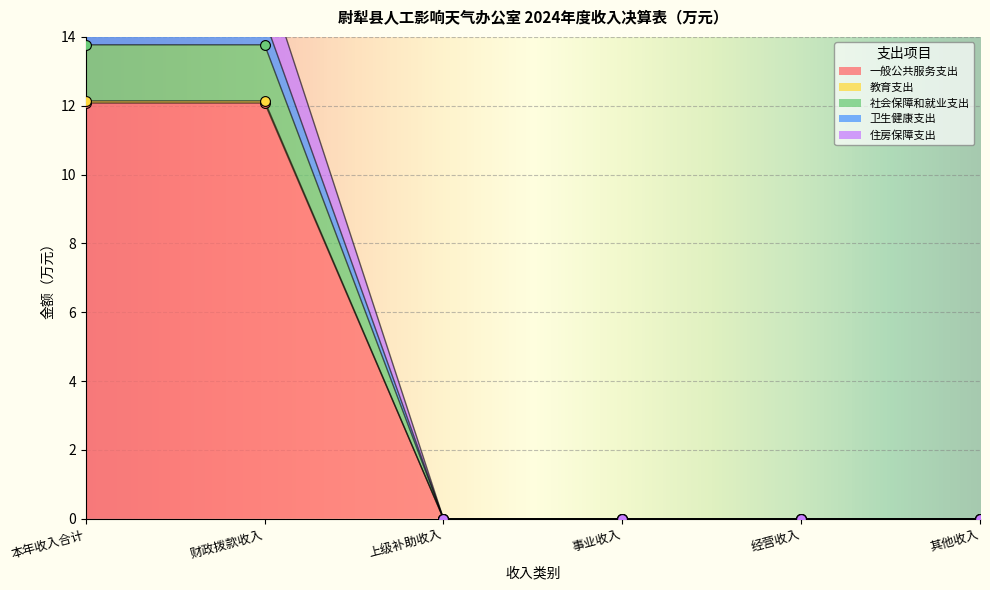

At which category is the sum across all series the highest?

本年收入合计